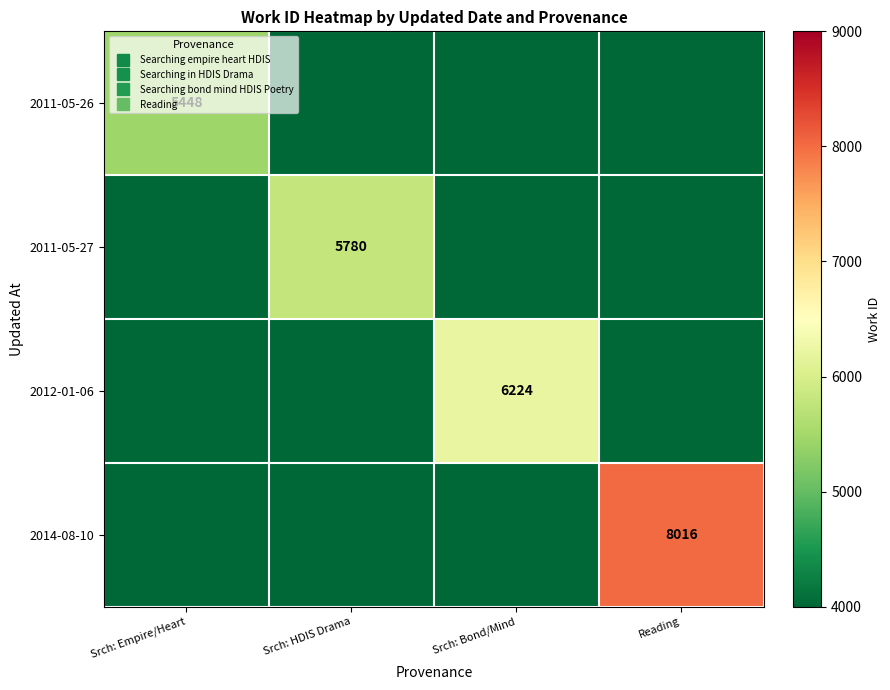

What is the minimum value for 2011-05-26?

4000